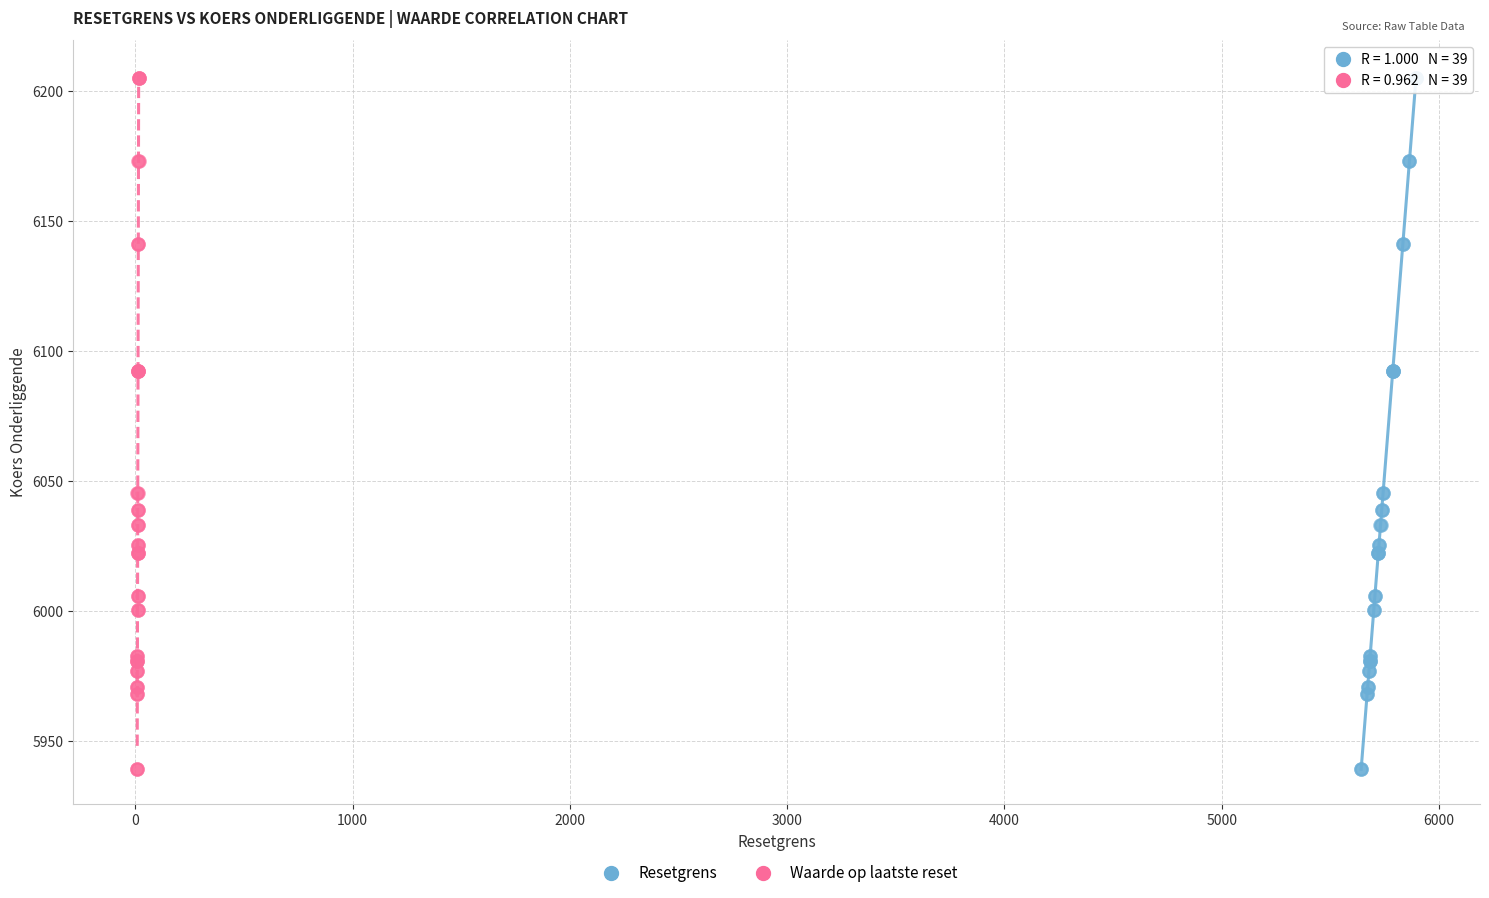

What are all the series names shown in the legend?

Resetgrens, Waarde op laatste reset